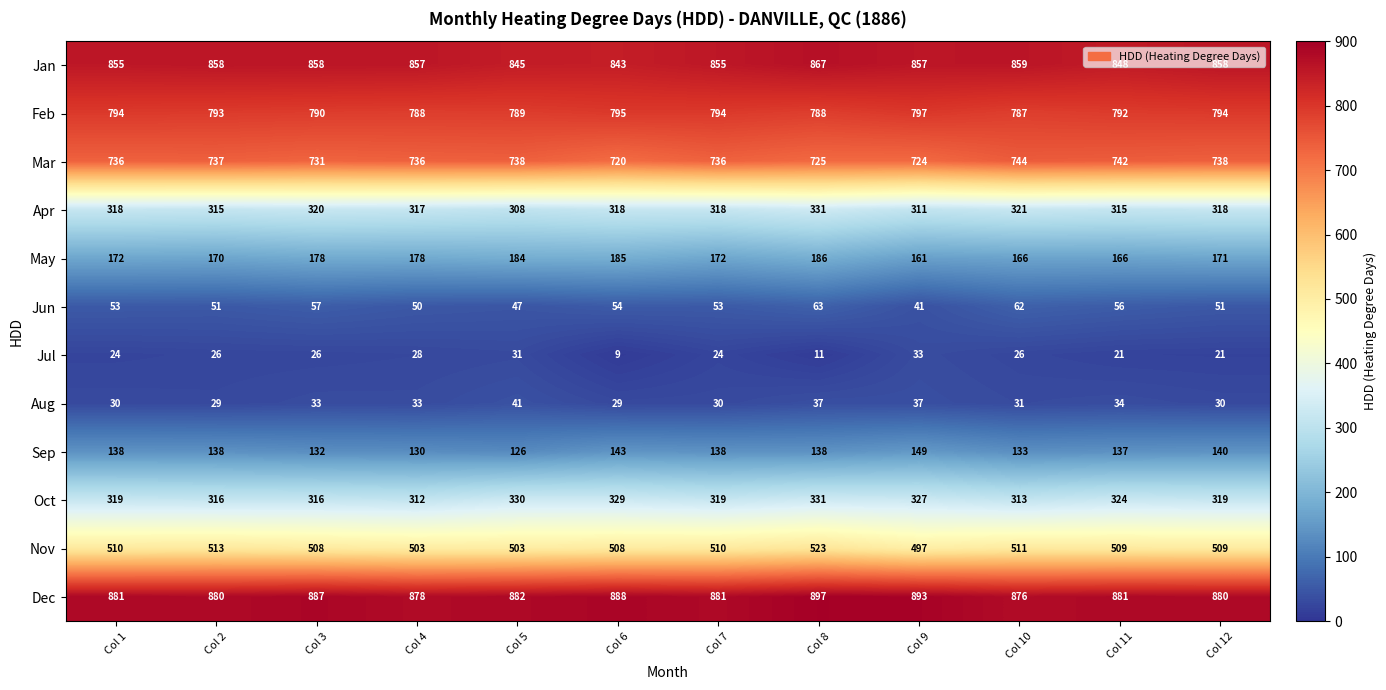

What is the total value across all series at Col 11?

4825